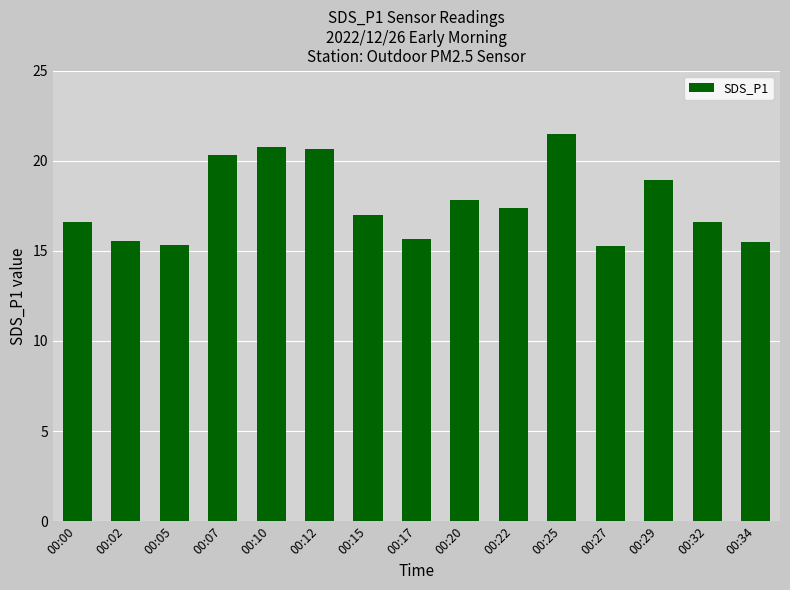

Is it true that the value at 00:10 is 20.8?

True